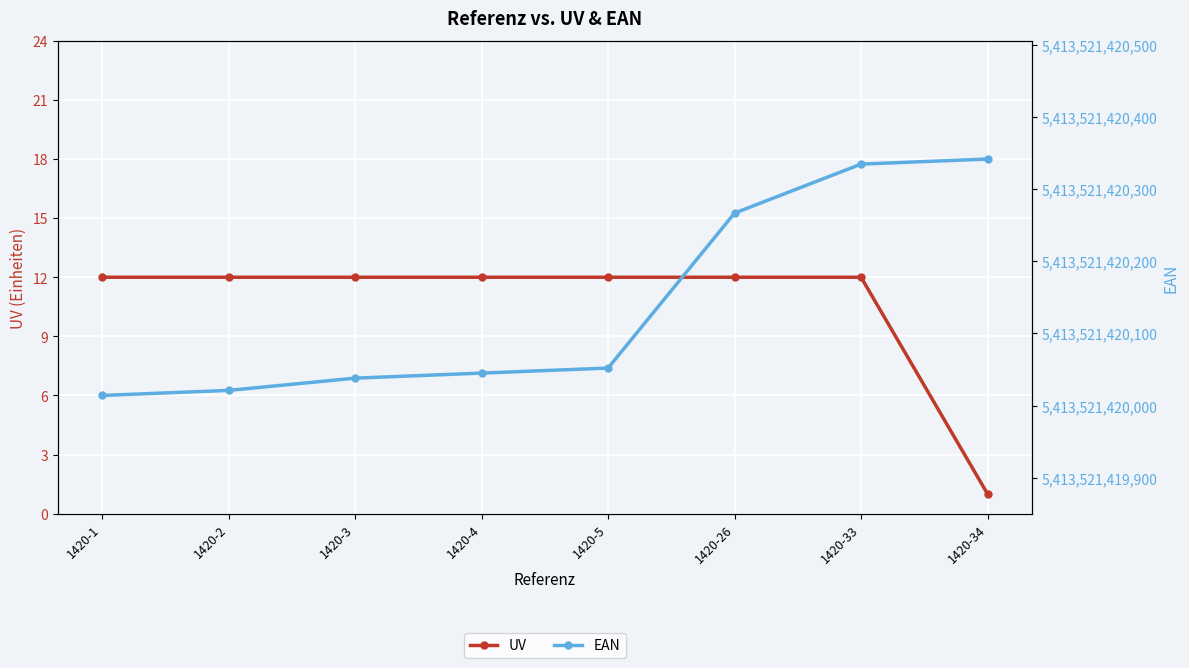

What are all the series names shown in the legend?

UV, EAN